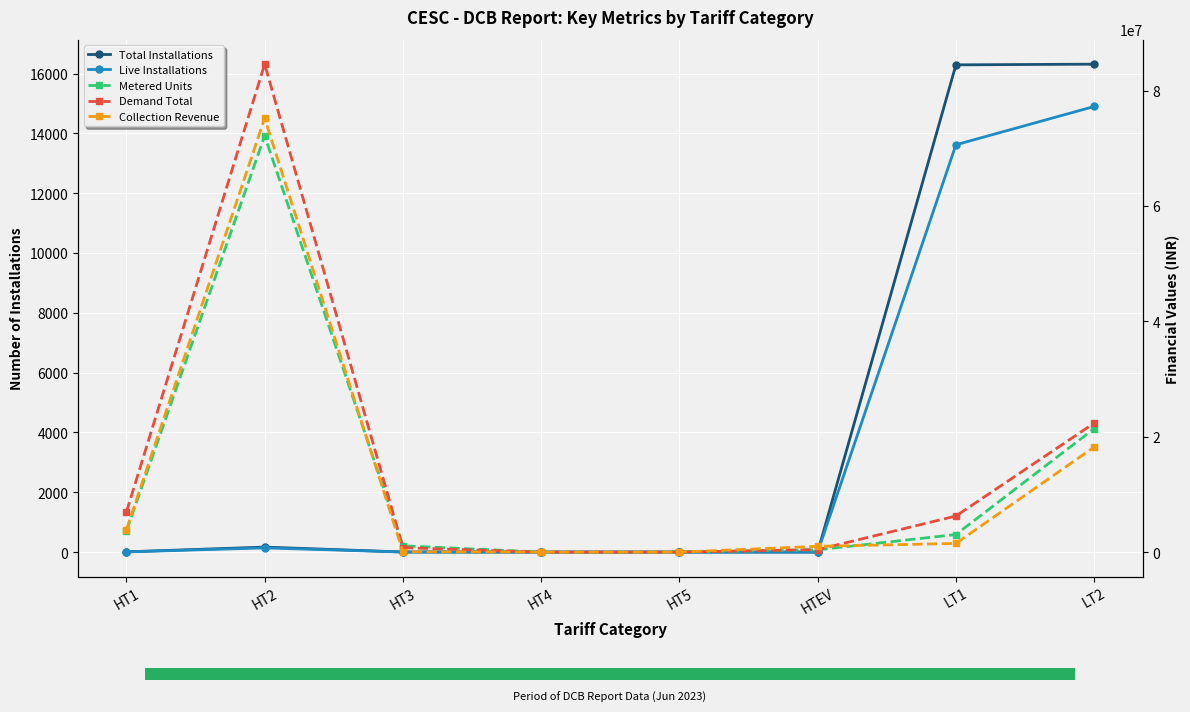

What is the difference between the highest and lowest values at HT2?

84579446